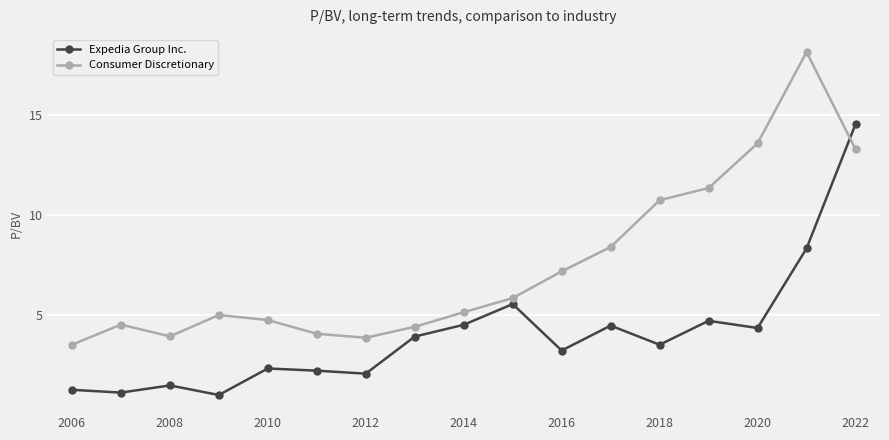

How many data points in Expedia Group Inc. are above 3?

10